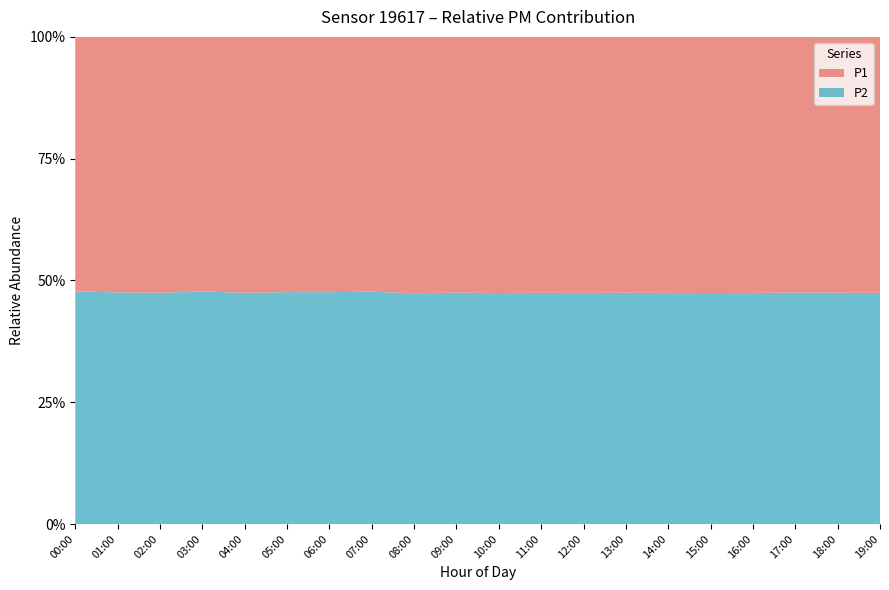

Reading left to right, list all the values displayed in this chart.

P1: 00:00=9.3	01:00=8.0	02:00=6.3	03:00=6.6	04:00=5.9	05:00=5.5	06:00=6.3	07:00=8.2	08:00=10.4	09:00=13.9	10:00=16.5	11:00=18.2	12:00=17.6	13:00=19.1	14:00=20.4	15:00=18.8	16:00=16.4	17:00=14.2	18:00=12.6	19:00=10.9
P2: 00:00=8.5	01:00=7.3	02:00=5.7	03:00=6.0	04:00=5.3	05:00=5.0	06:00=5.8	07:00=7.4	08:00=9.4	09:00=12.6	10:00=14.9	11:00=16.5	12:00=15.9	13:00=17.3	14:00=18.4	15:00=16.9	16:00=14.8	17:00=12.9	18:00=11.4	19:00=9.9